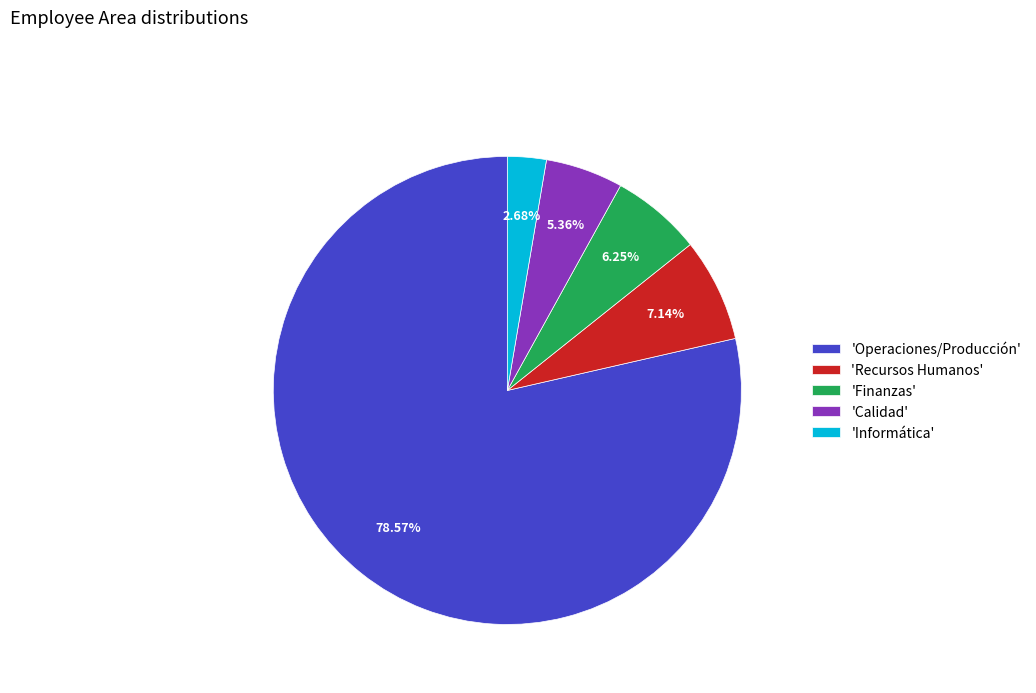

What is the majority slice?

'Operaciones/Producción'